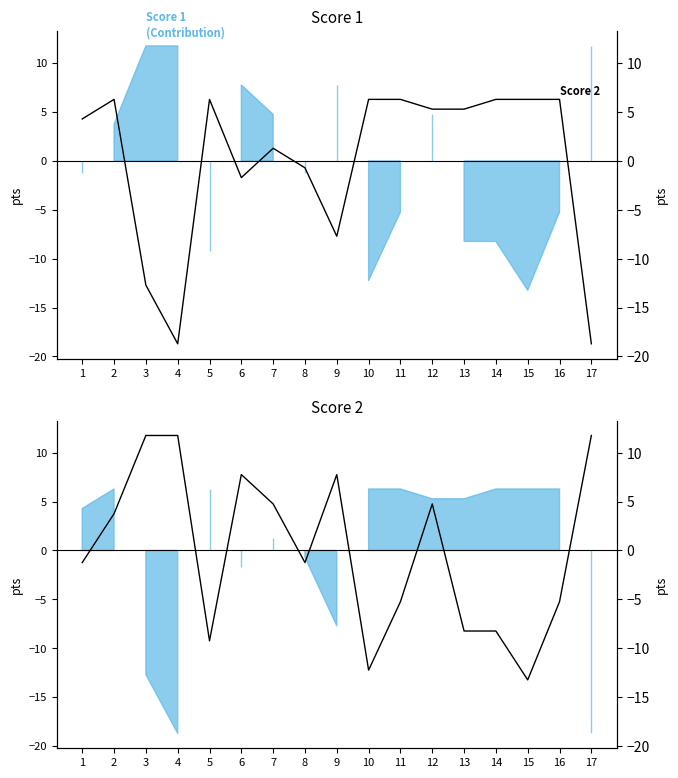

How many series are shown in this chart?

2